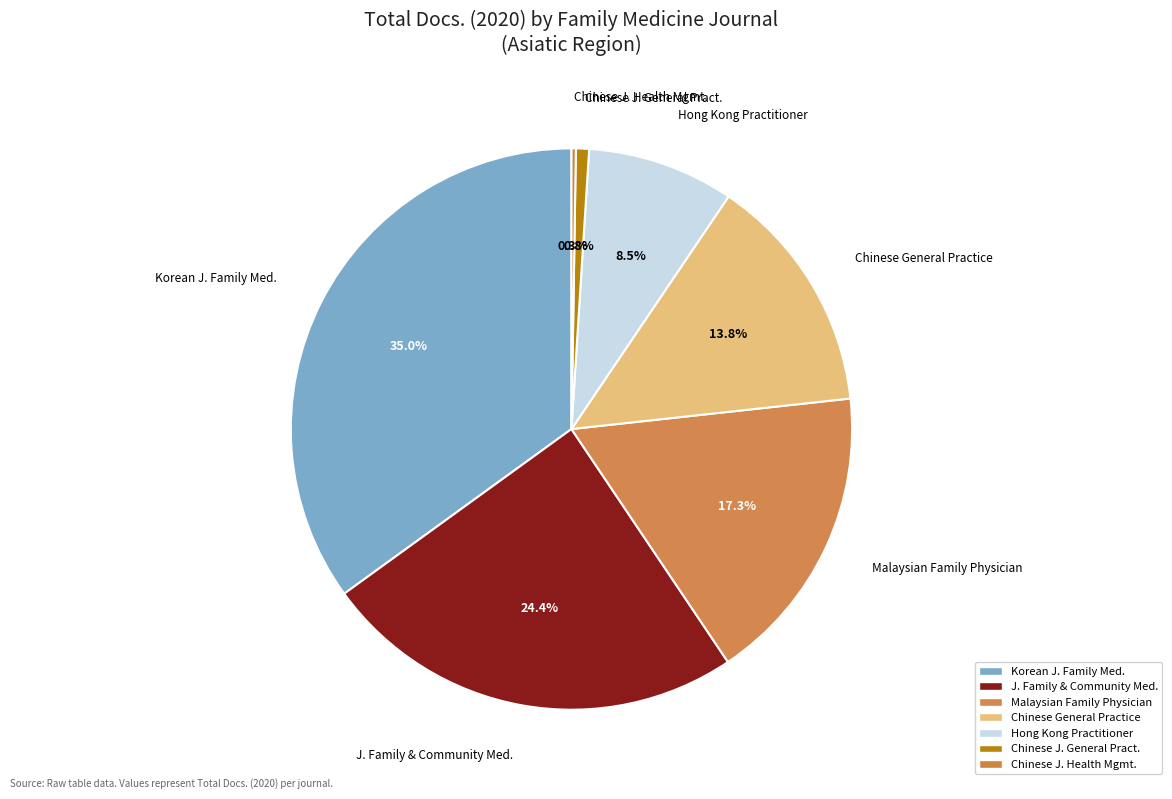

Combined, do Chinese J. General Pract. and Korean J. Family Med. account for over 50%?

No